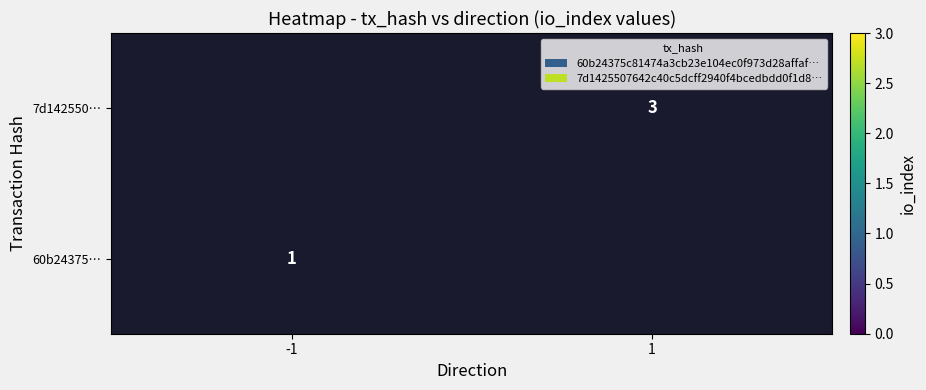

What is the minimum value shown in the chart?

1.0